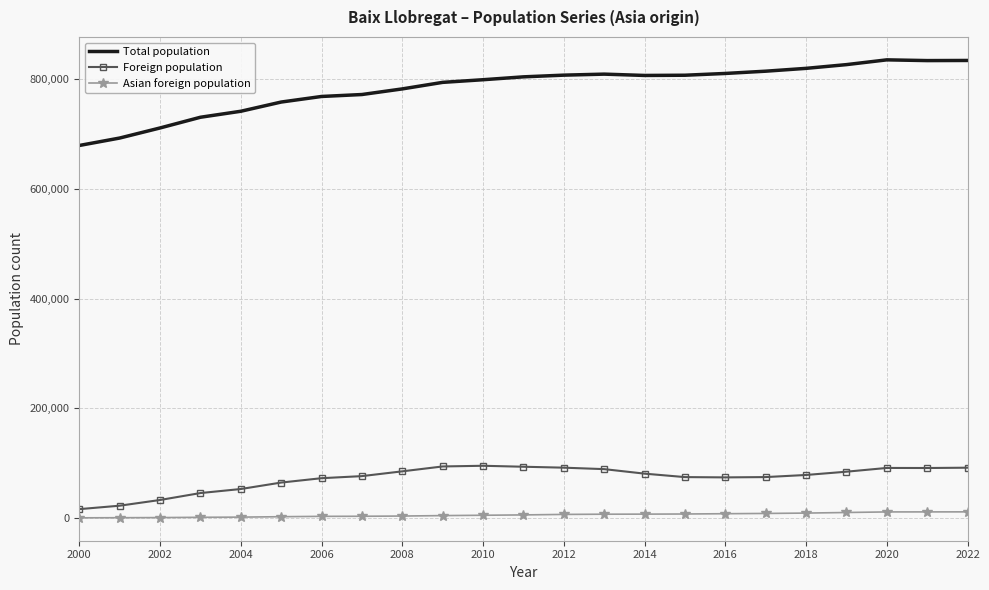

True or false: Foreign population and Total population cross at least once.

False